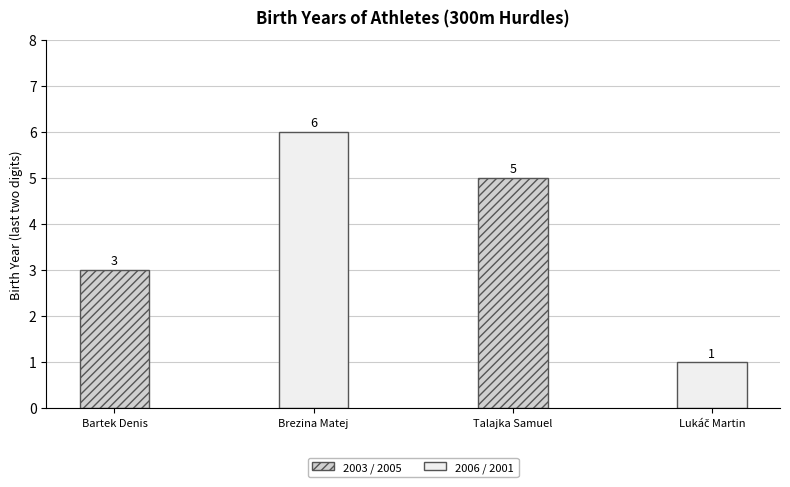

True or false: the data shows 1 at Bartek Denis.

False